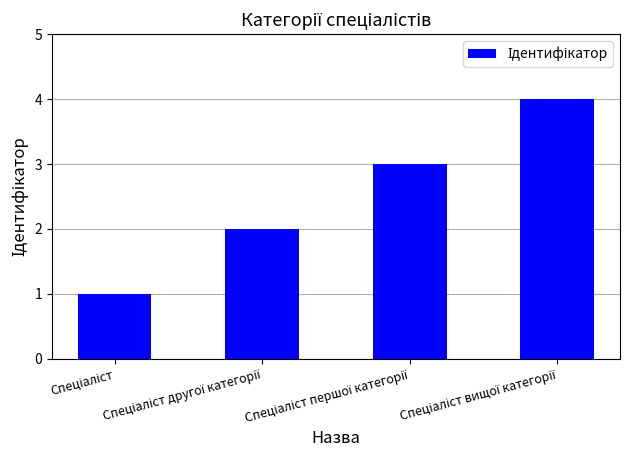

What is the greatest value displayed?

4